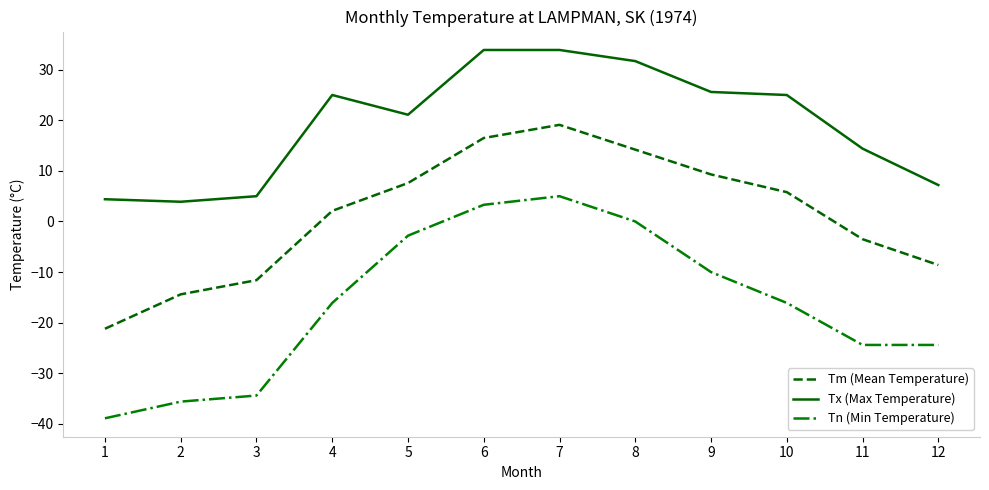

Rank the series at 1 from highest to lowest value.

Tx (Max Temperature), Tm (Mean Temperature), Tn (Min Temperature)